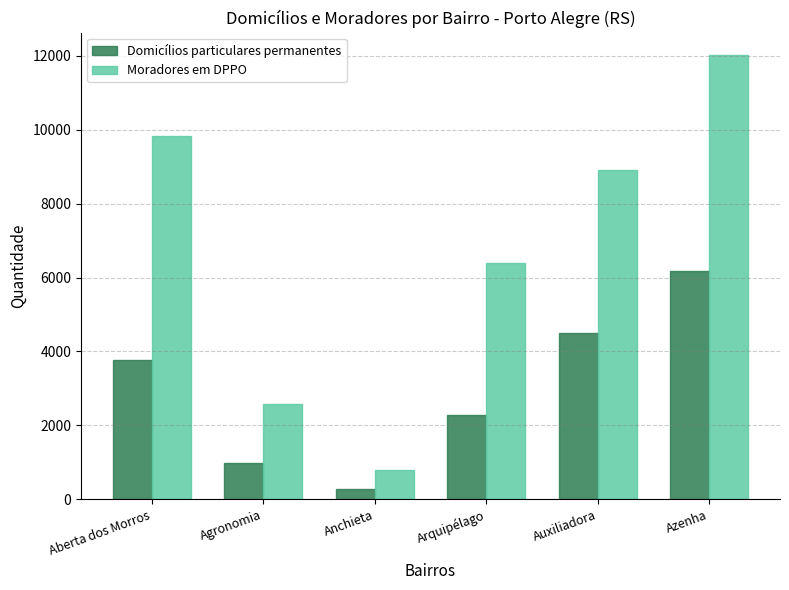

How many bars are there in total?

12